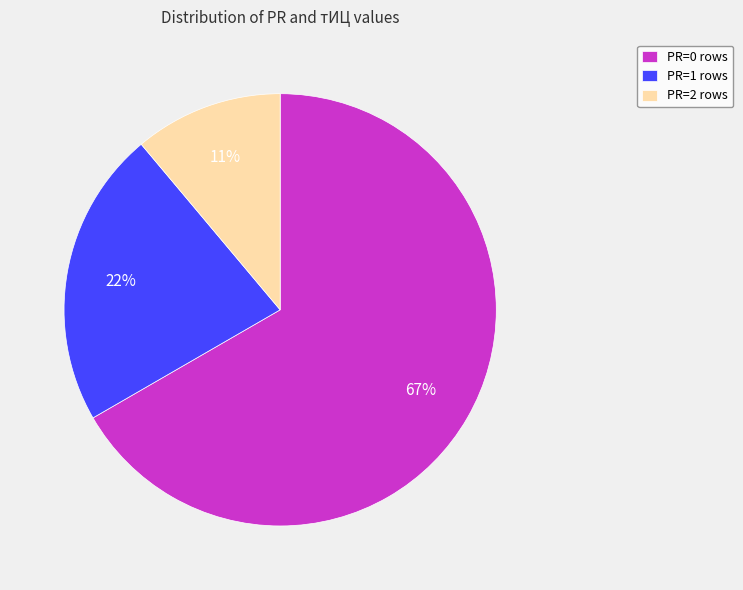

The PR=2 rows slice represents 20% of the pie. True or false?

False